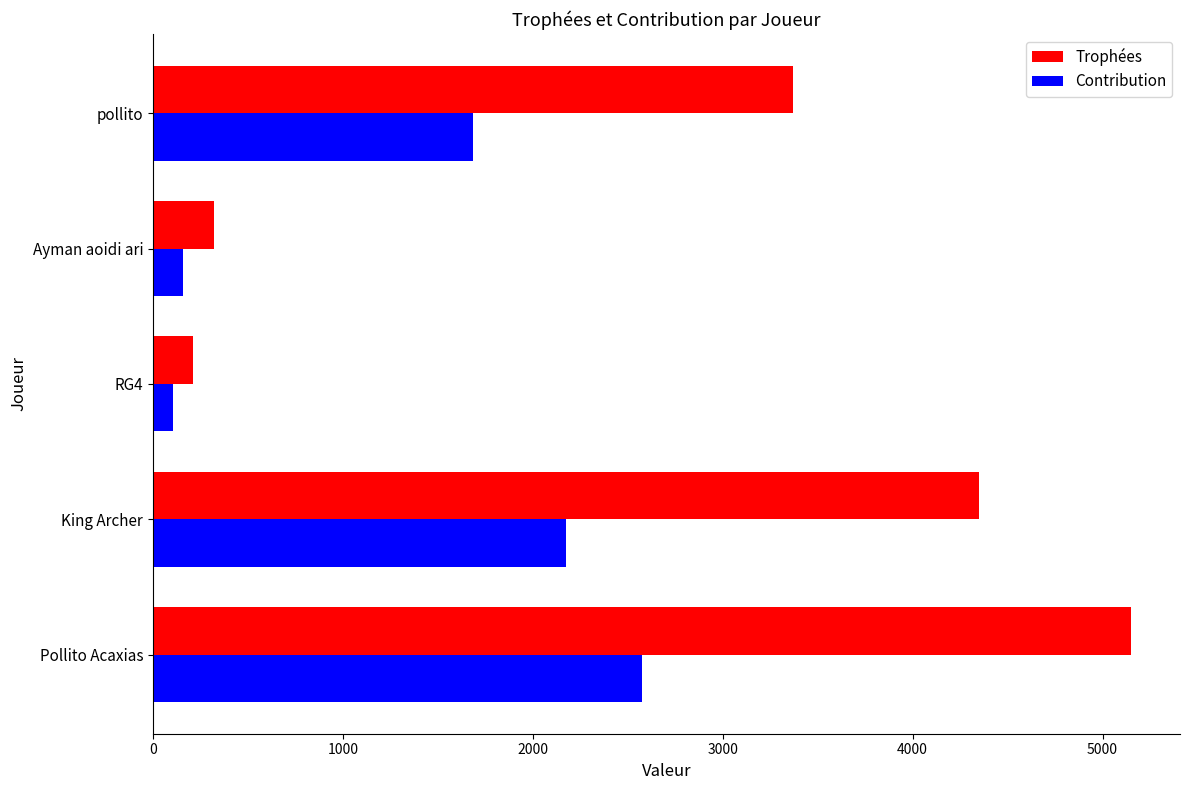

Which series has the largest range (max minus min)?

Trophées